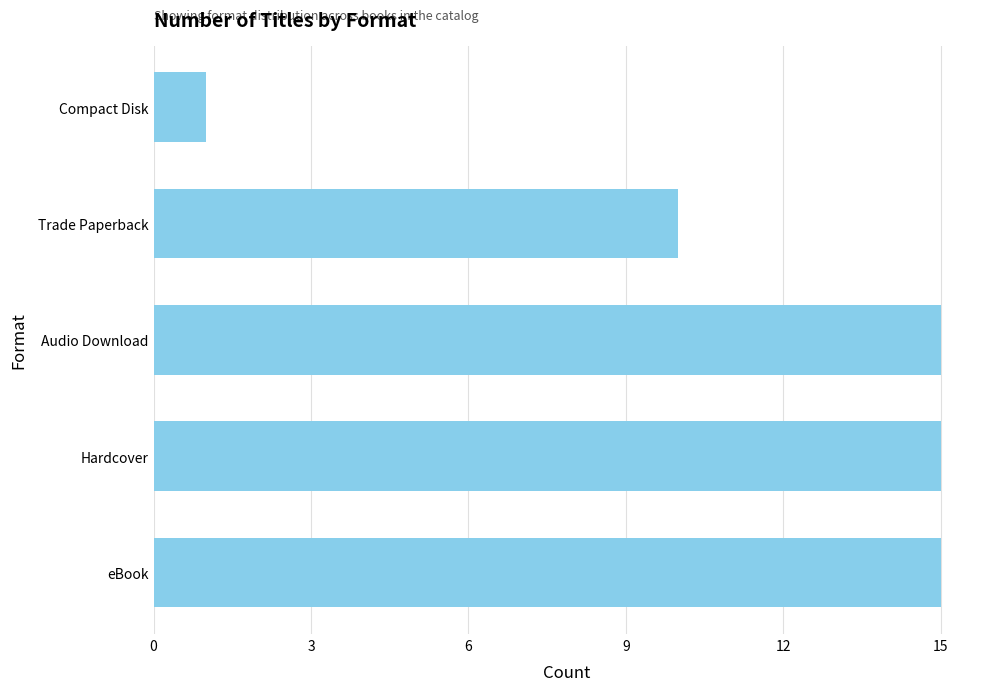

What is the difference between the maximum and minimum values?

14